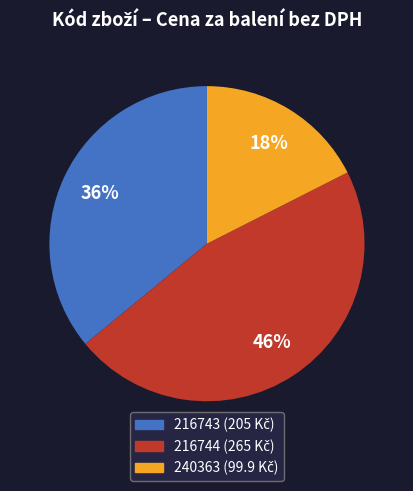

Count the number of slices in the pie.

3